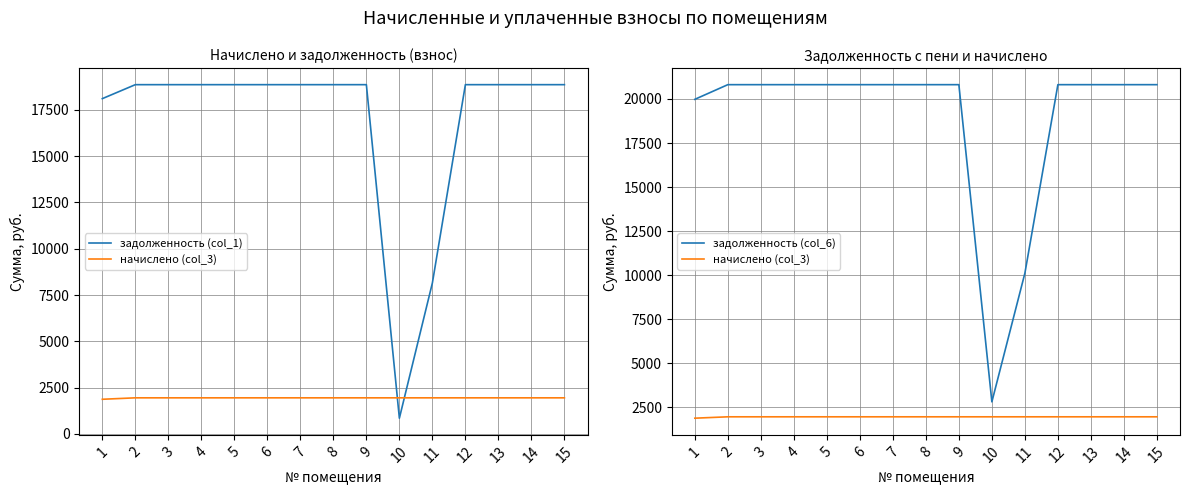

How many categories are shown in the chart?

15